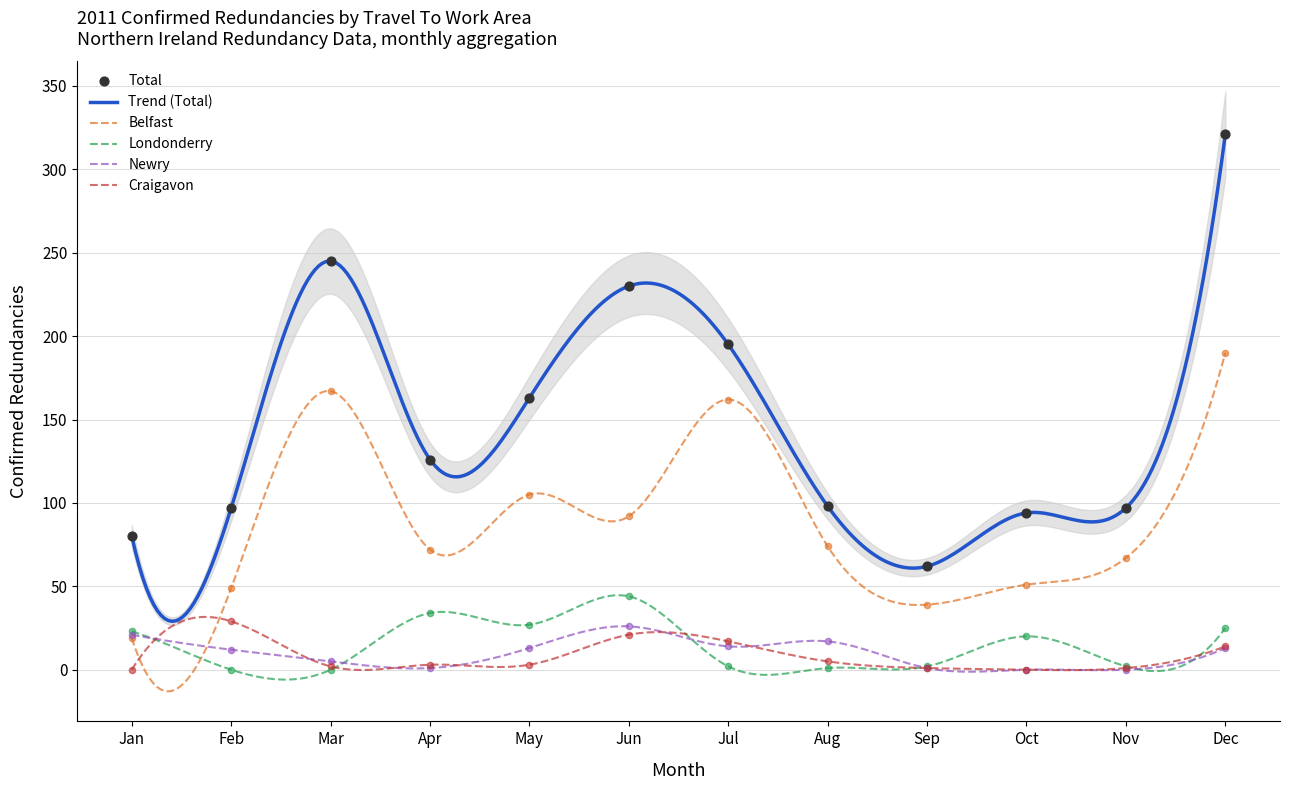

What is the total value across all series at Jan?

143